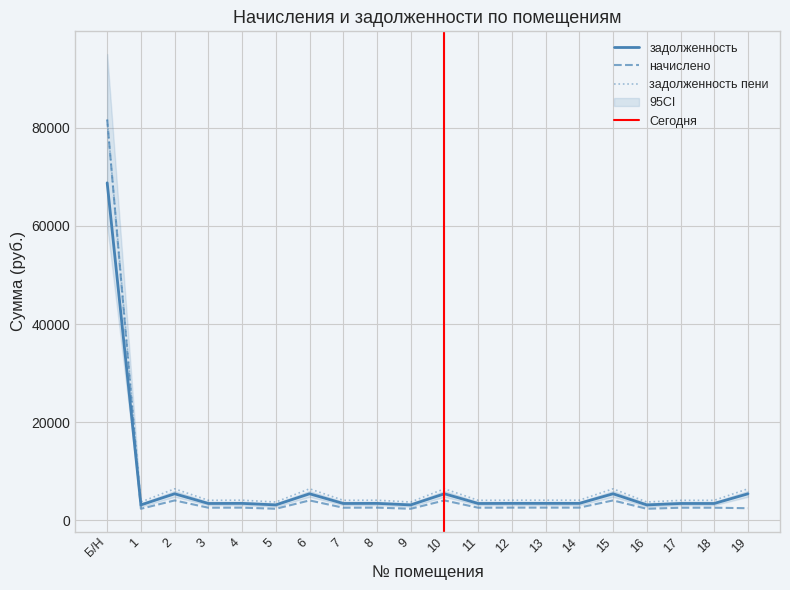

Is the value of задолженность at Б/Н greater than the value of начислено at 3?

Yes